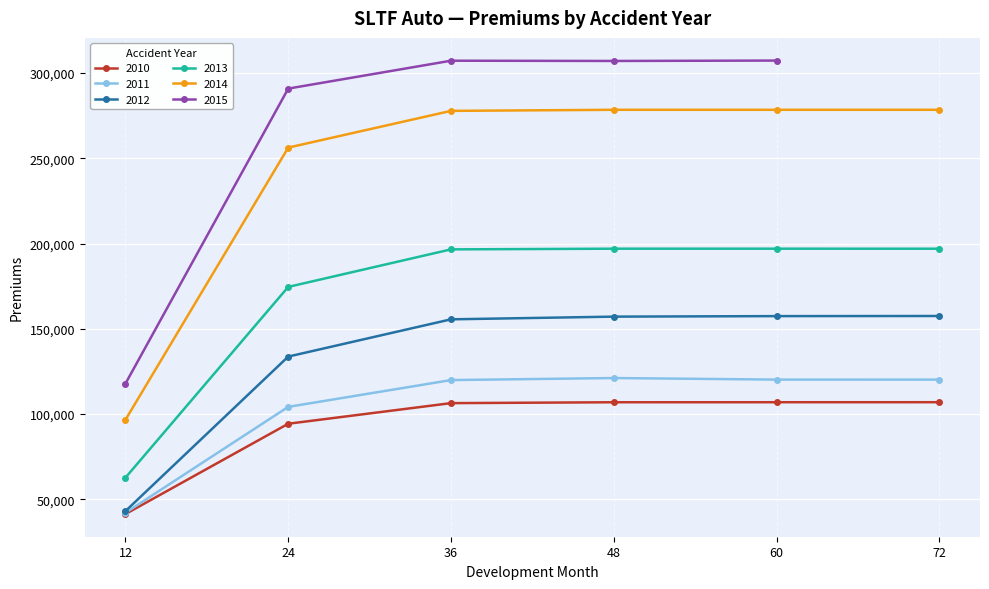

True or false: 2011 and 2013 cross at least once.

False